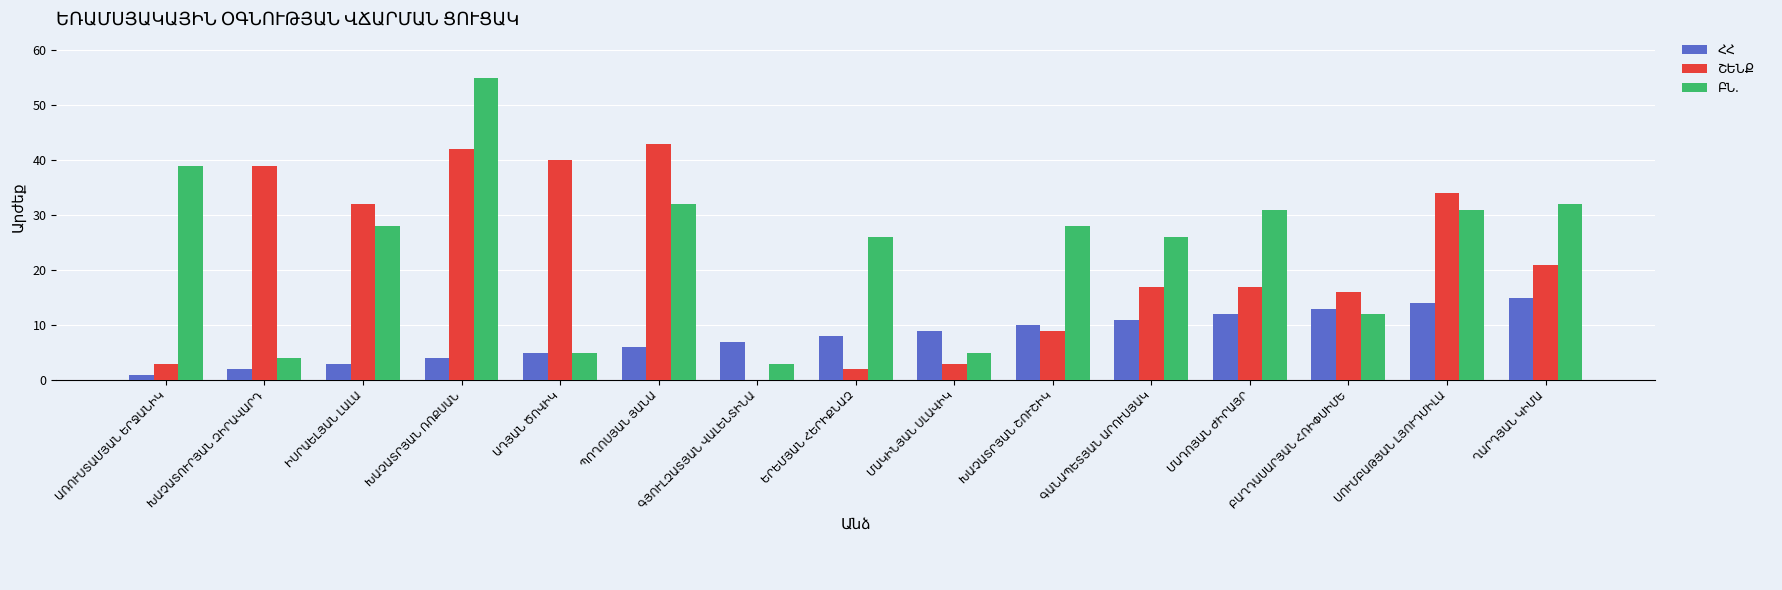

What is the greatest value displayed?

55